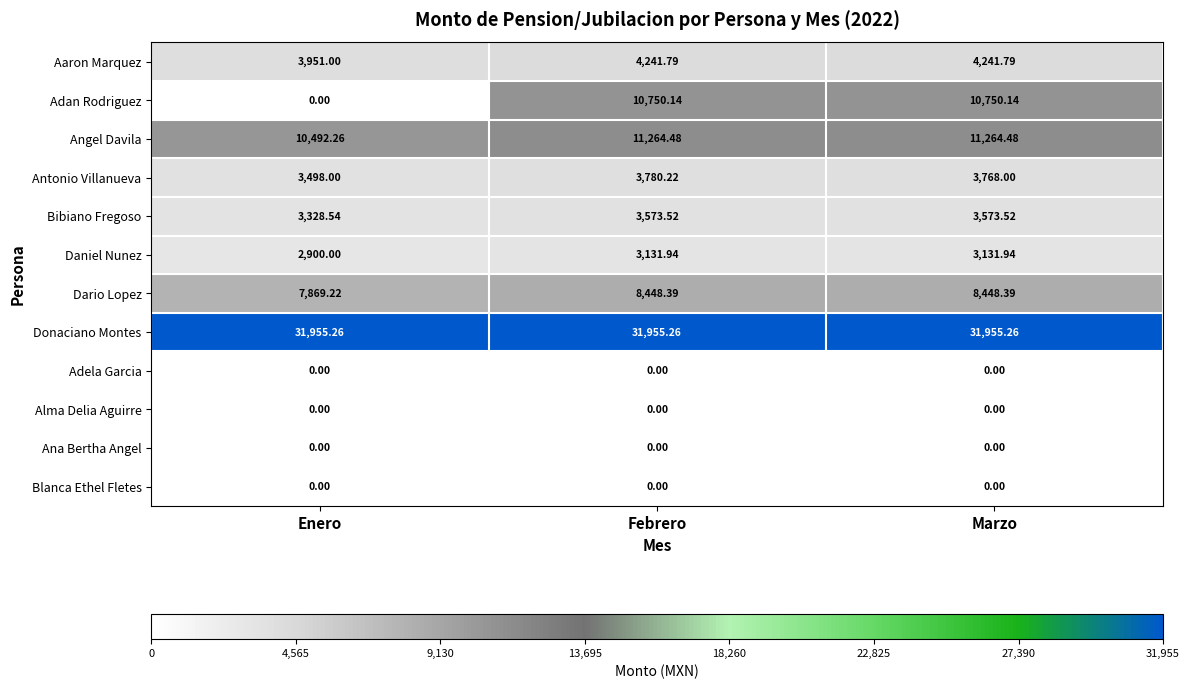

Where does the Antonio Villanueva series first go above 3768?

Febrero